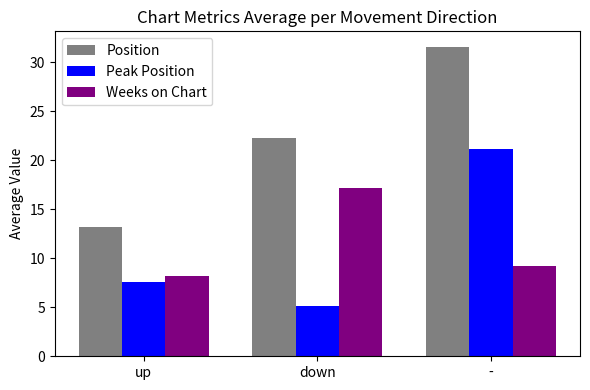

Is the value of Peak Position at down greater than the value of Weeks on Chart at up?

No